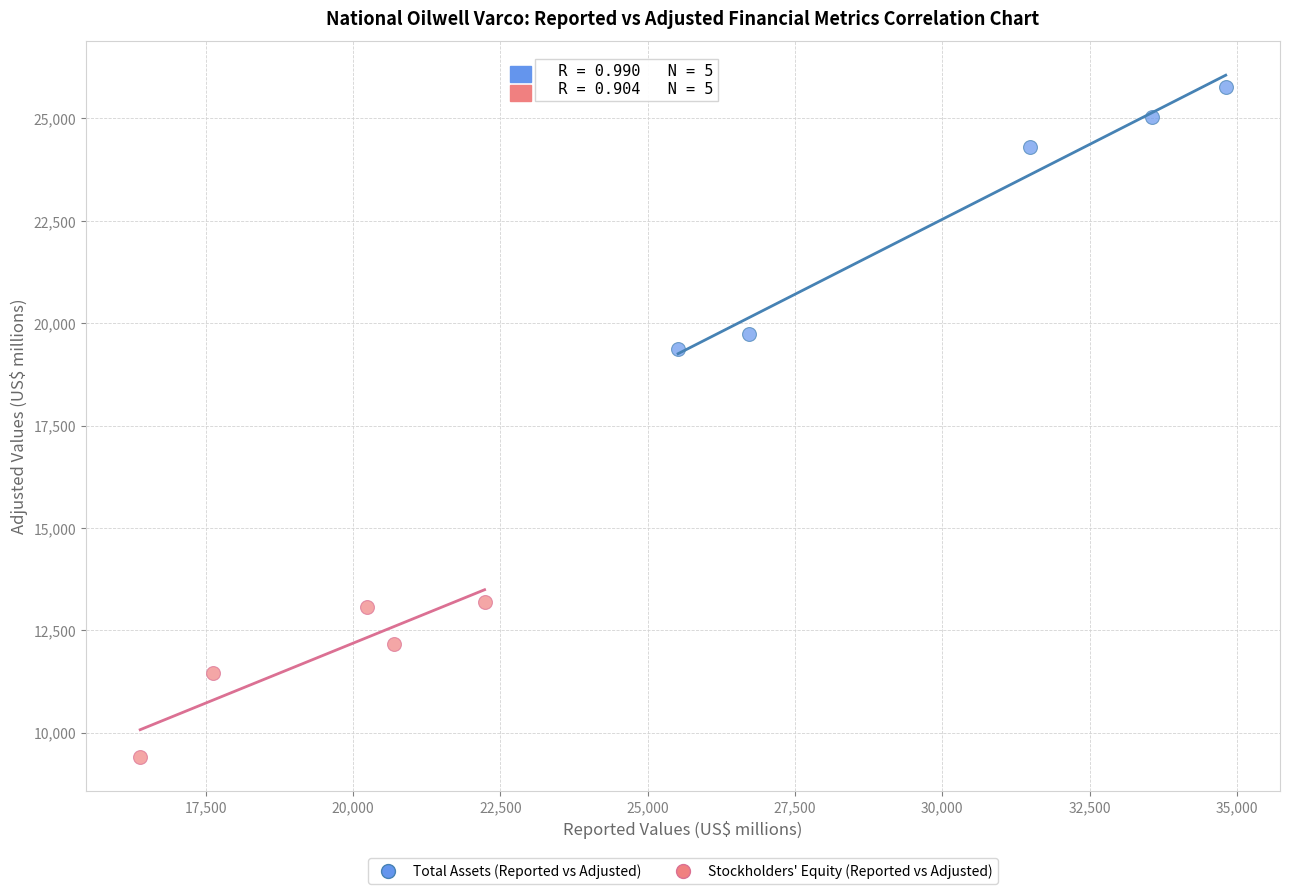

Which series has the widest spread of Y values?

Total Assets (Reported vs Adjusted)